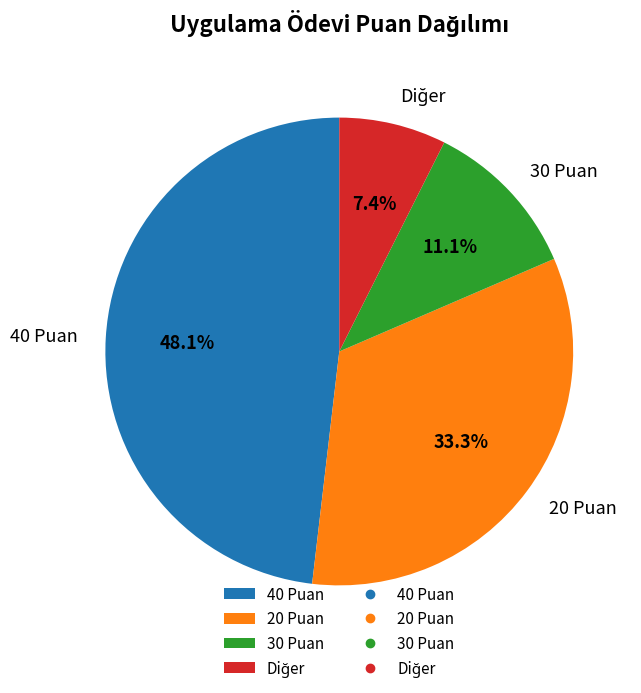

Count the number of slices in the pie.

4